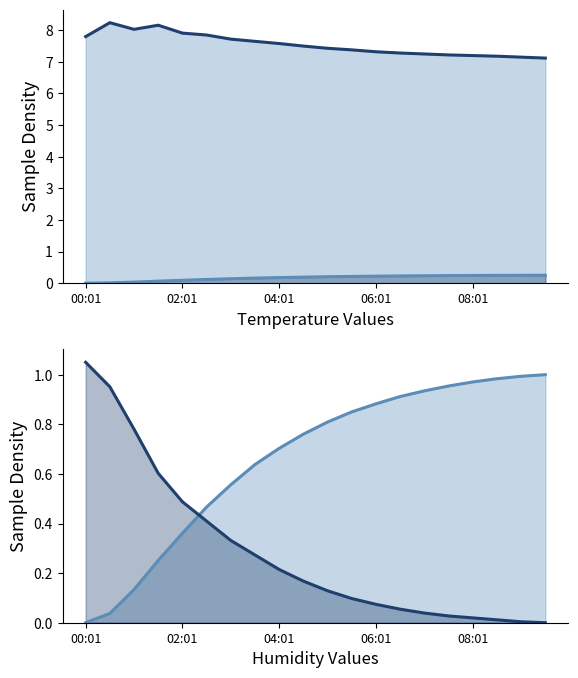

True or false: humidity and temperature cross at least once.

False